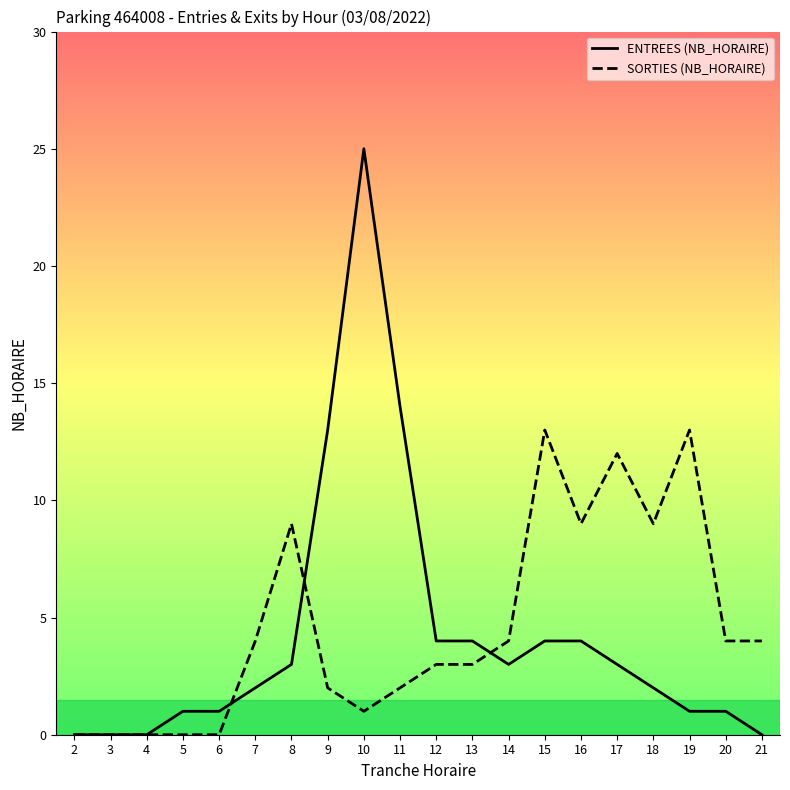

How many values in the ENTREES (NB_HORAIRE) series are below 3?

10